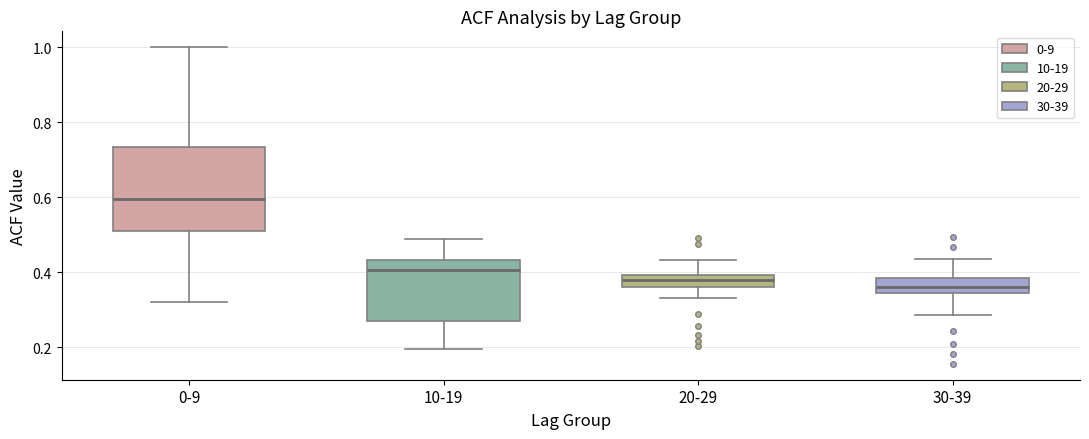

Reading left to right, transcribe this box plot: for each box, give where its median line is, the range the box spans, and where its two whiskers end, as read against the y-axis. The values are not printed on the chart, so give them approximately, as read against the axis.

0-9: median 0.60, box 0.50 to 0.74, whiskers 0.32 to 1.00
10-19: median 0.40, box 0.26 to 0.44, whiskers 0.20 to 0.48
20-29: median 0.38, box 0.36 to 0.40, whiskers 0.34 to 0.44
30-39: median 0.36, box 0.34 to 0.38, whiskers 0.28 to 0.44